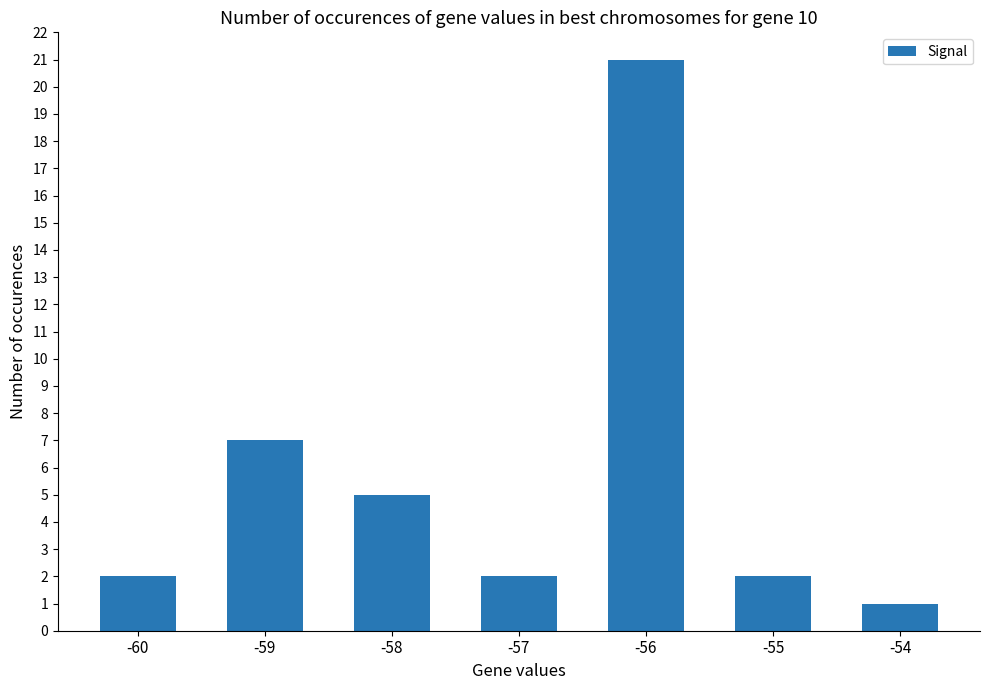

Reading right to left, transcribe all the data shown in this chart.

-54=1	-55=2	-56=21	-57=2	-58=5	-59=7	-60=2